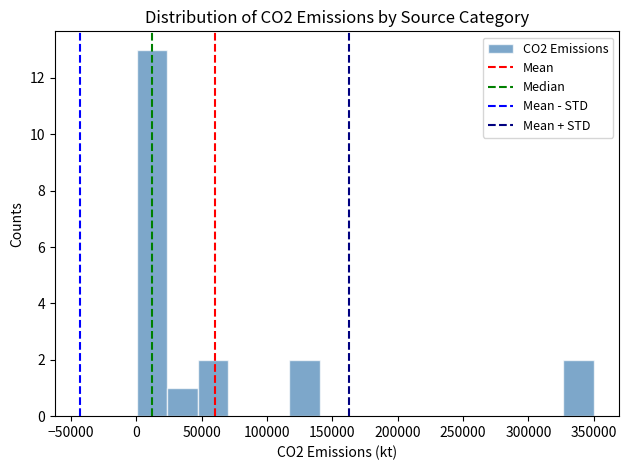

Reading left to right, list every bar in this chart as the range it spans on the x-axis followed by its height. Neither the bar edges nor the heights are printed on the chart, so give them approximately, as read against the axes.

0 to 25000: 13
25000 to 45000: 1
45000 to 70000: 2
70000 to 95000: 0
95000 to 115000: 0
115000 to 140000: 2
140000 to 165000: 0
165000 to 185000: 0
185000 to 210000: 0
210000 to 235000: 0
235000 to 255000: 0
255000 to 280000: 0
280000 to 305000: 0
305000 to 325000: 0
325000 to 350000: 2